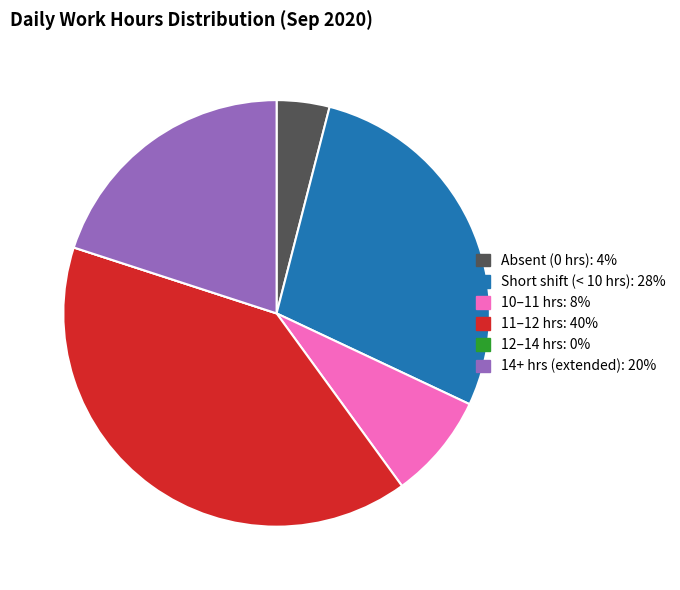

Is there any slice that represents more than half of the pie?

No